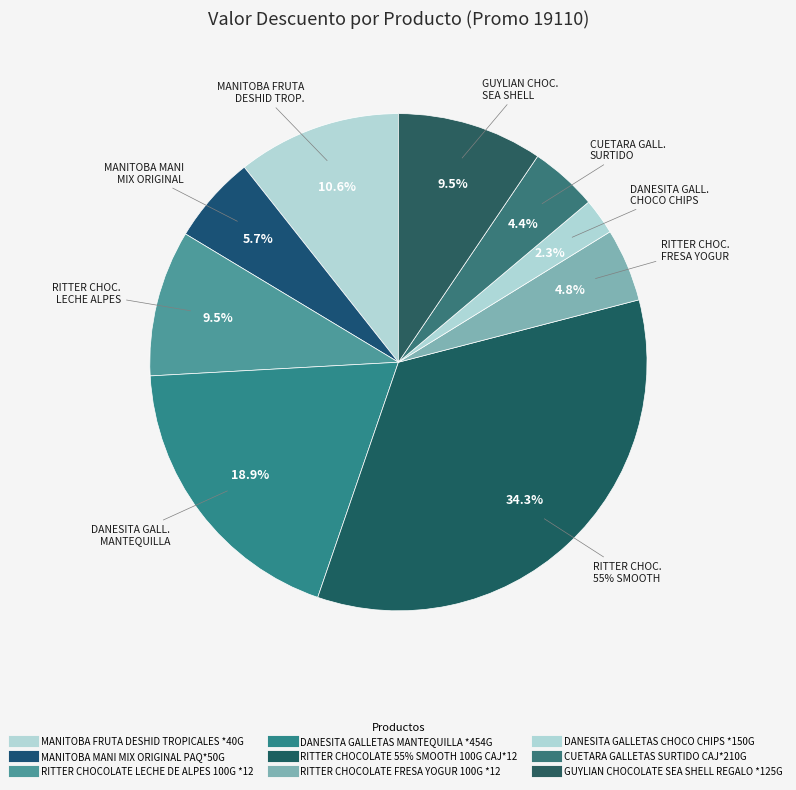

How much of the chart is everything except RITTER CHOCOLATE FRESA YOGUR 100G *12?

95.2%